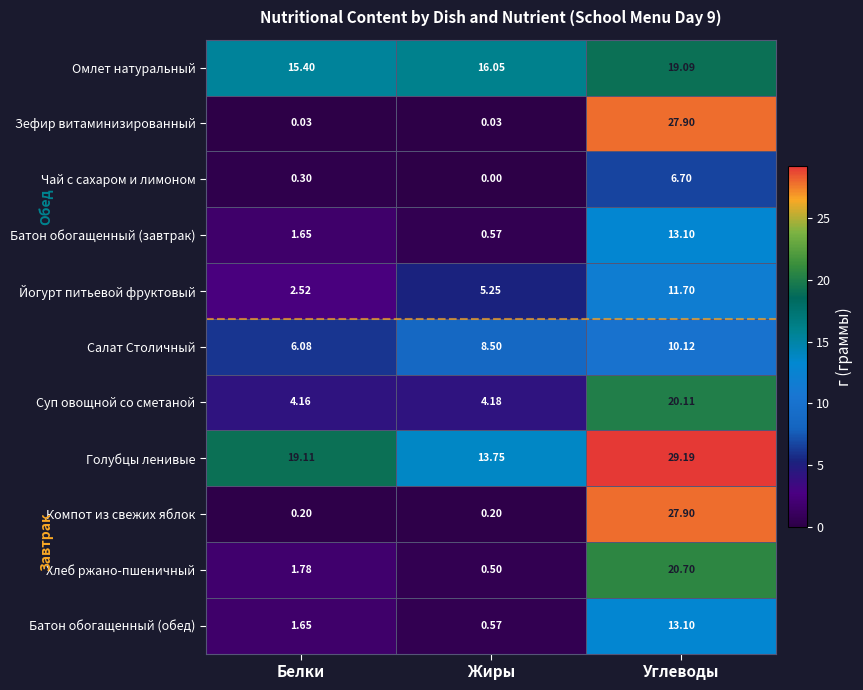

Is the value of Чай с сахаром и лимоном at Жиры greater than the value of Йогурт питьевой фруктовый at Жиры?

No